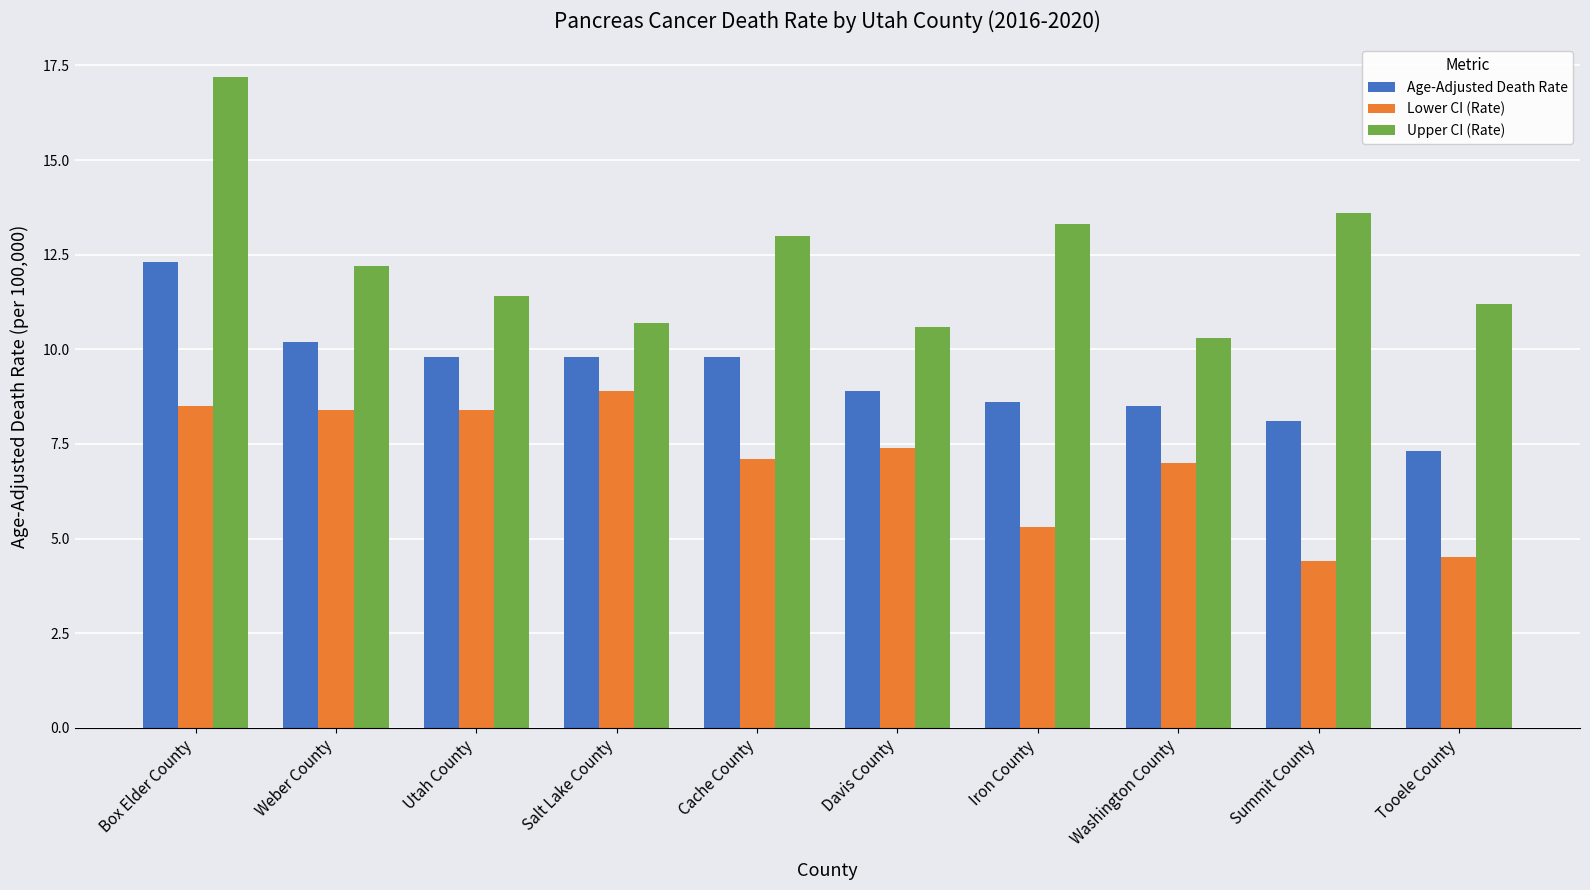

Which category has the highest value in the Lower CI (Rate) series?

Salt Lake County